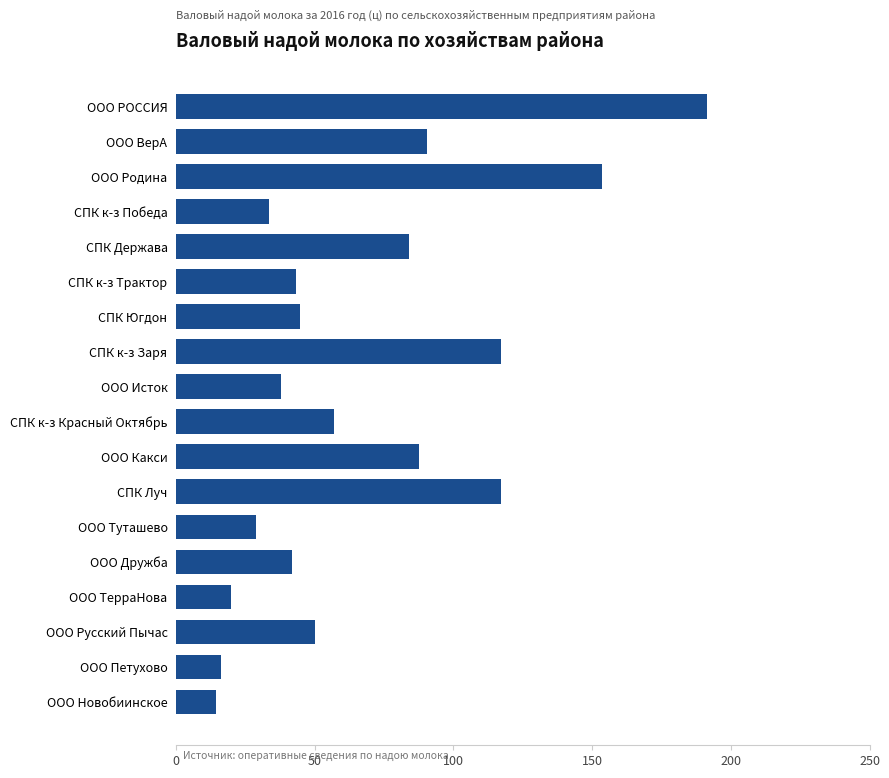

What is the difference between the second highest and second lowest values?

137.3